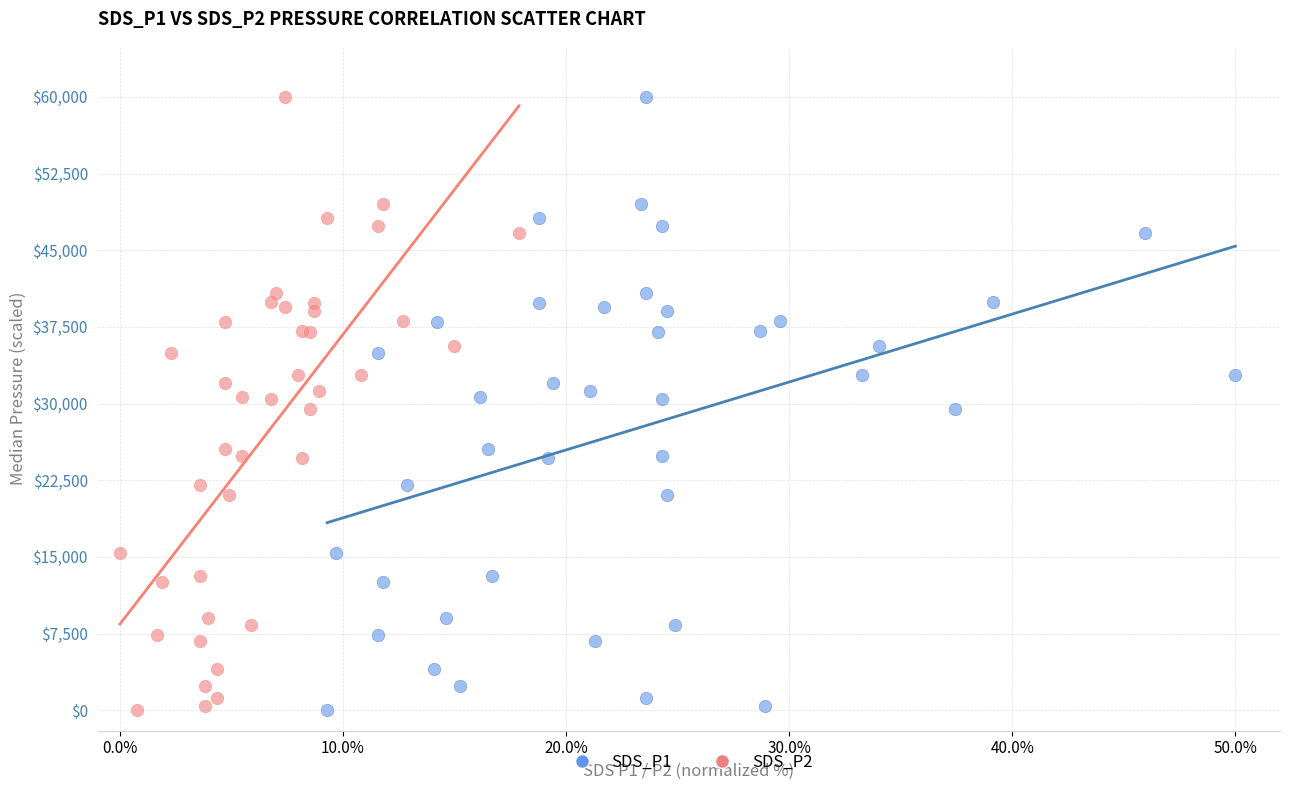

What are all the series names shown in the legend?

SDS_P1, SDS_P2